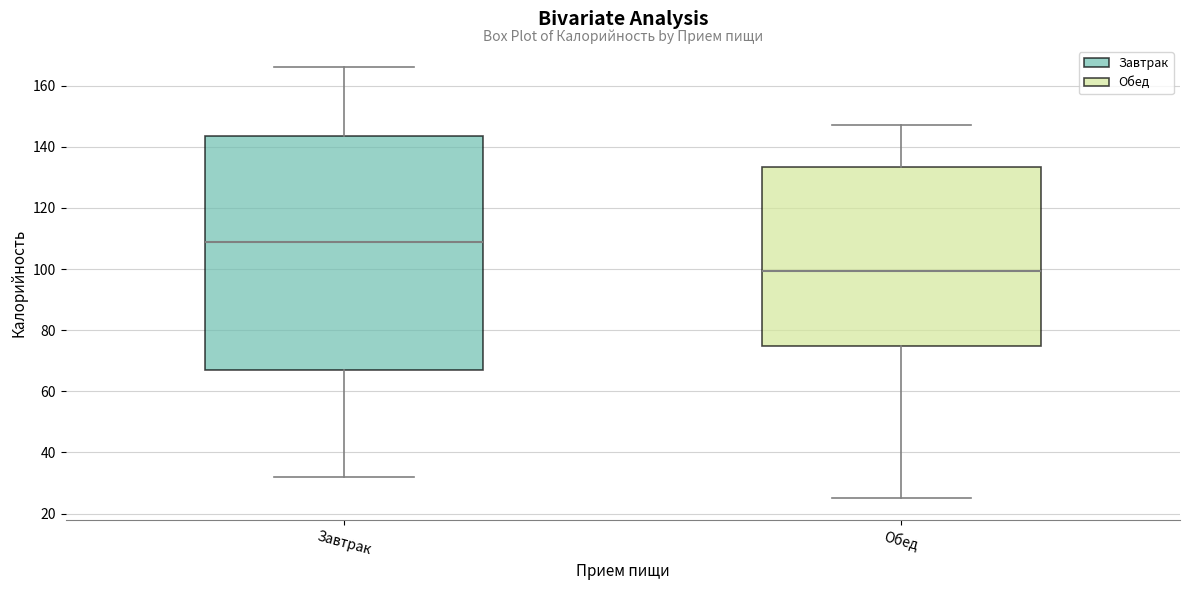

Comparing the boxes themselves (not the whiskers), which one is the tallest?

Завтрак